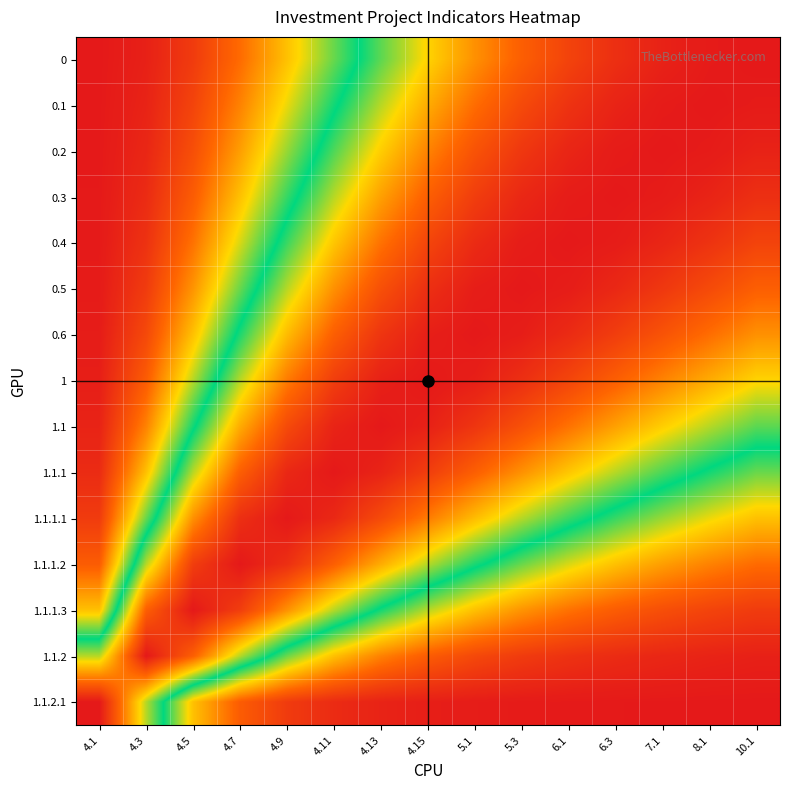

What is the greatest value displayed?

1.0